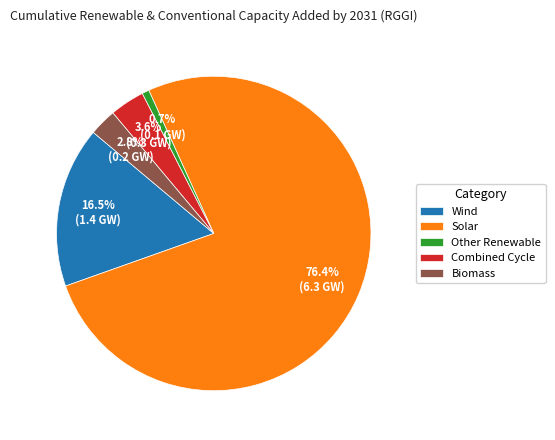

Rank the categories by value from highest to lowest.

Solar, Wind, Combined Cycle, Biomass, Other Renewable